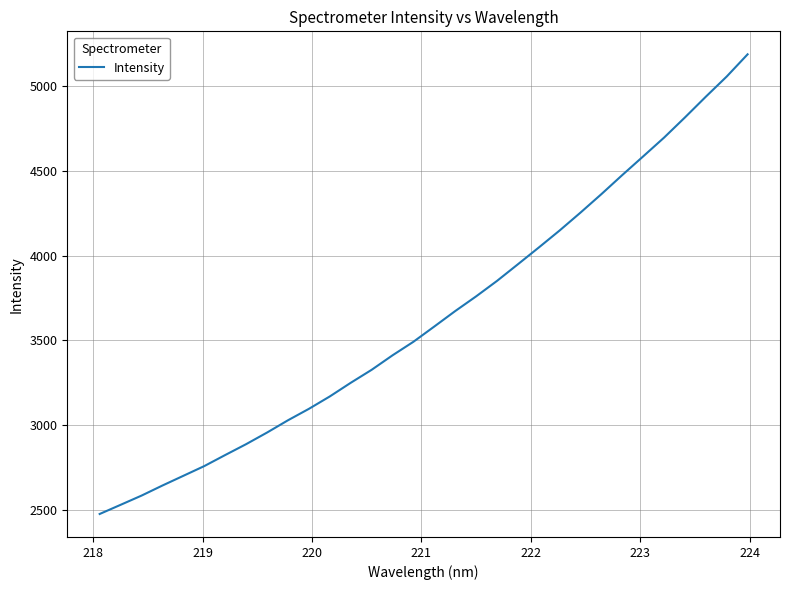

What is the greatest value displayed?

5185.3